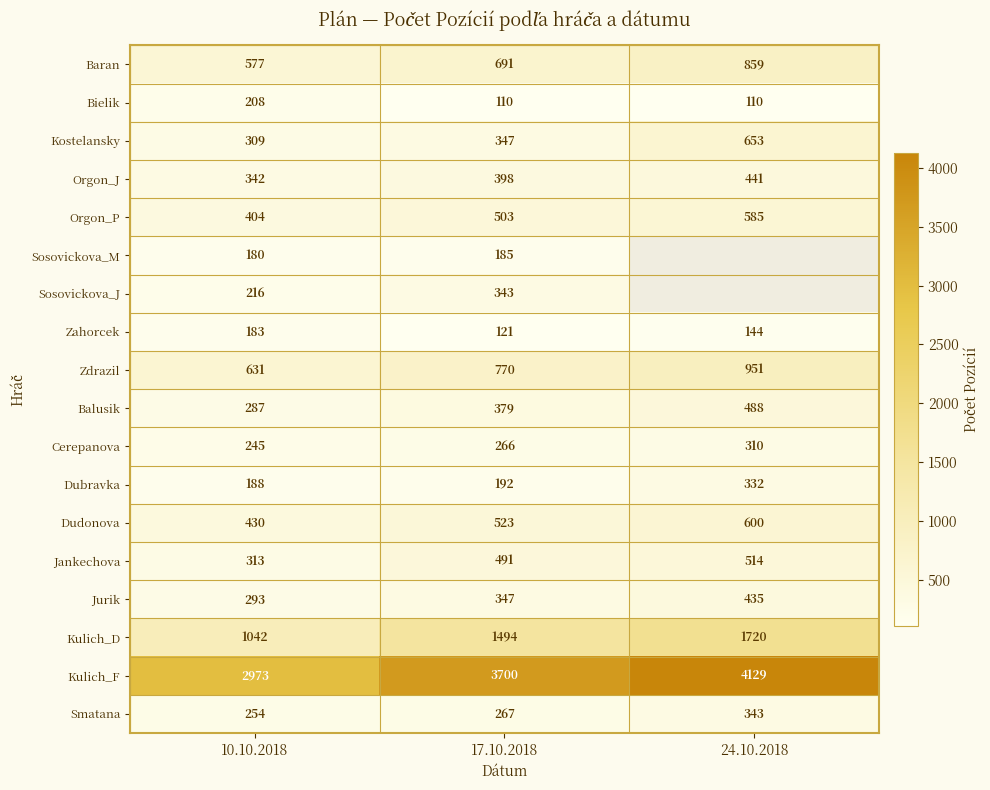

List the labels in order of Kulich_D value, largest first.

24.10.2018, 17.10.2018, 10.10.2018